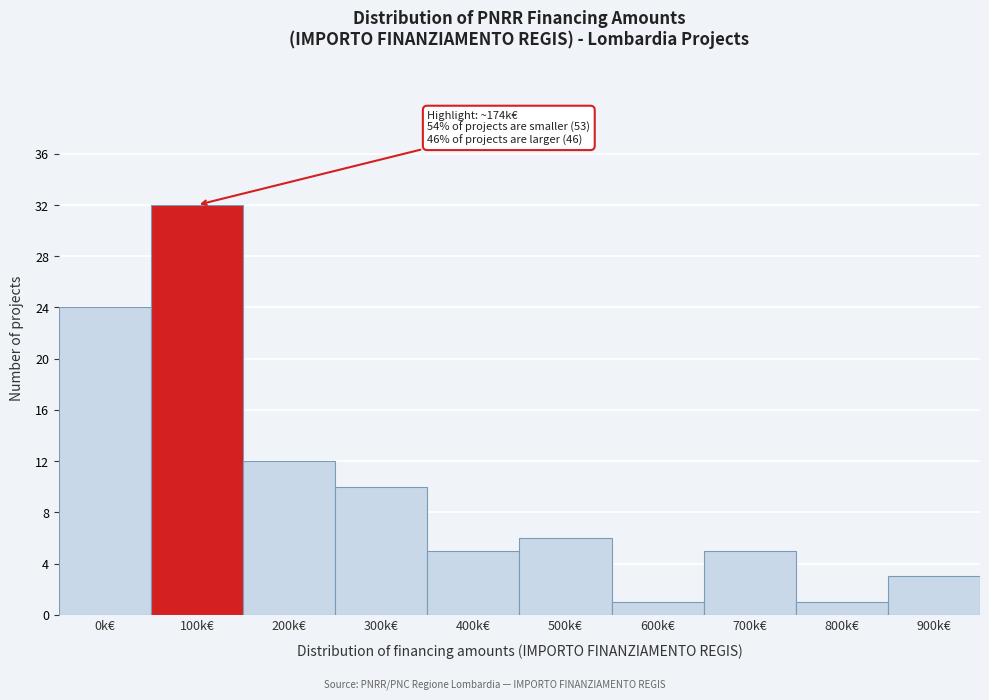

Reading left to right, list all the values displayed in this chart.

0k€=24	100k€=32	200k€=12	300k€=10	400k€=5	500k€=6	600k€=1	700k€=5	800k€=1	900k€=3